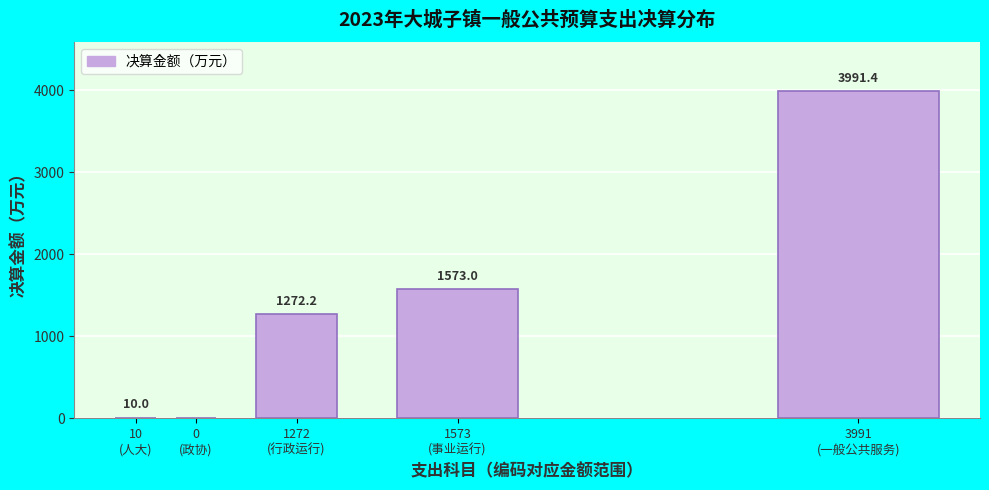

What is the greatest value displayed?

3991.4